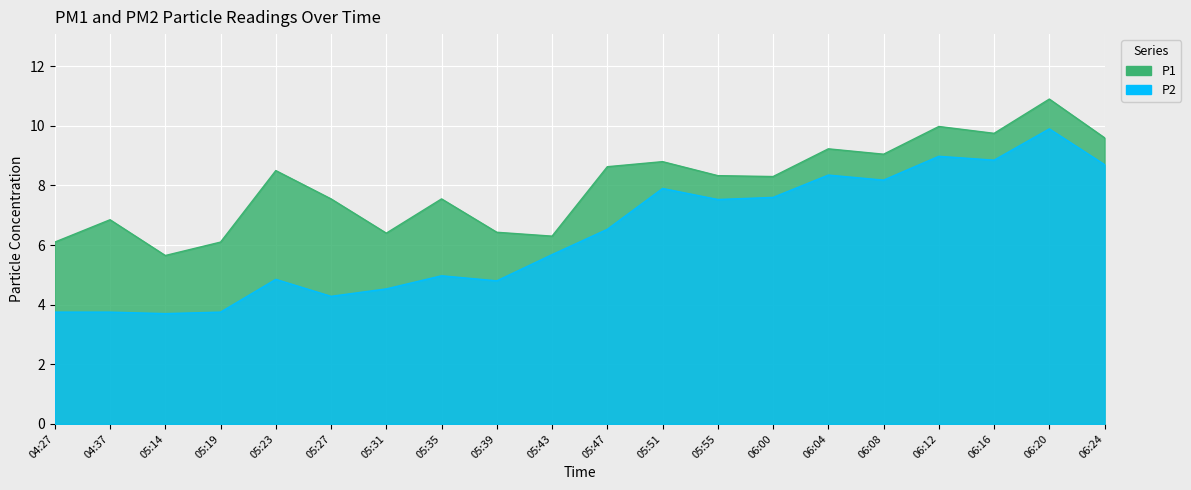

What is the sum of all P2 values?

126.6